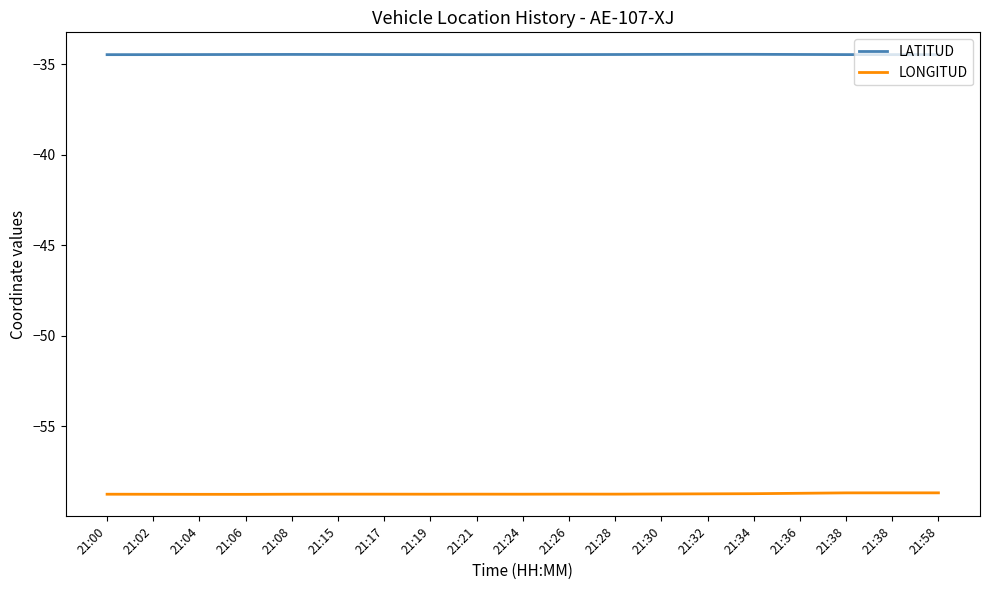

Between 21:19 and 21:24, which is larger?

21:19